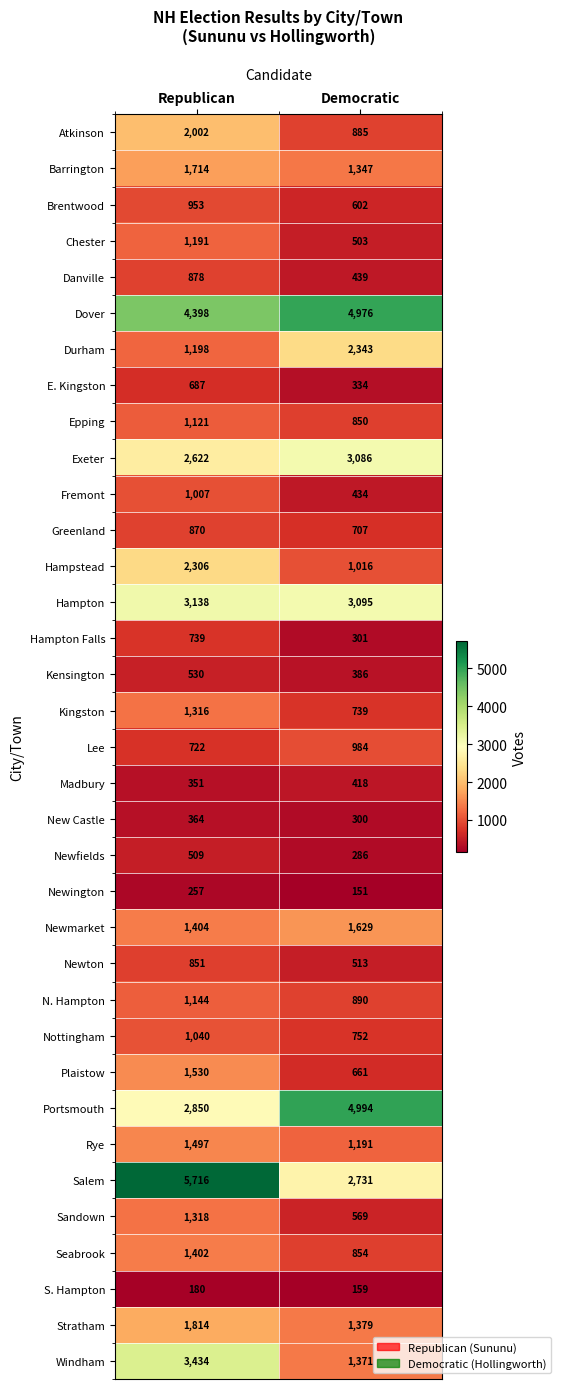

Which label corresponds to the smallest value in the chart?

Democratic